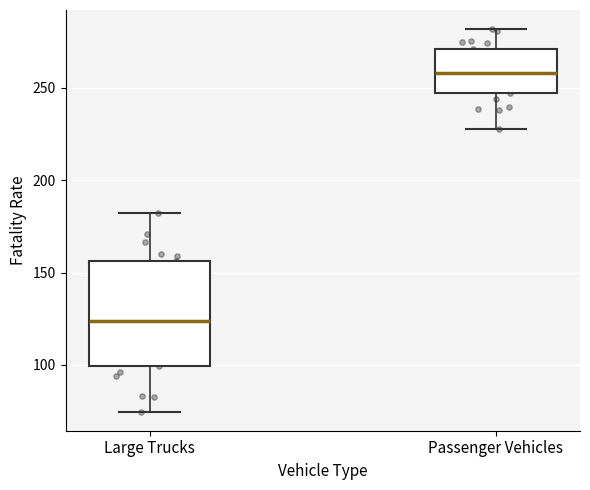

Reading left to right, read every box against the y-axis: the position of its median line, the range the box covers, and the ends of its whiskers. The values are not printed on the chart, so give them approximately, as read against the axis.

Large Trucks: median 125, box 100 to 155, whiskers 75 to 180
Passenger Vehicles: median 260, box 245 to 270, whiskers 230 to 280